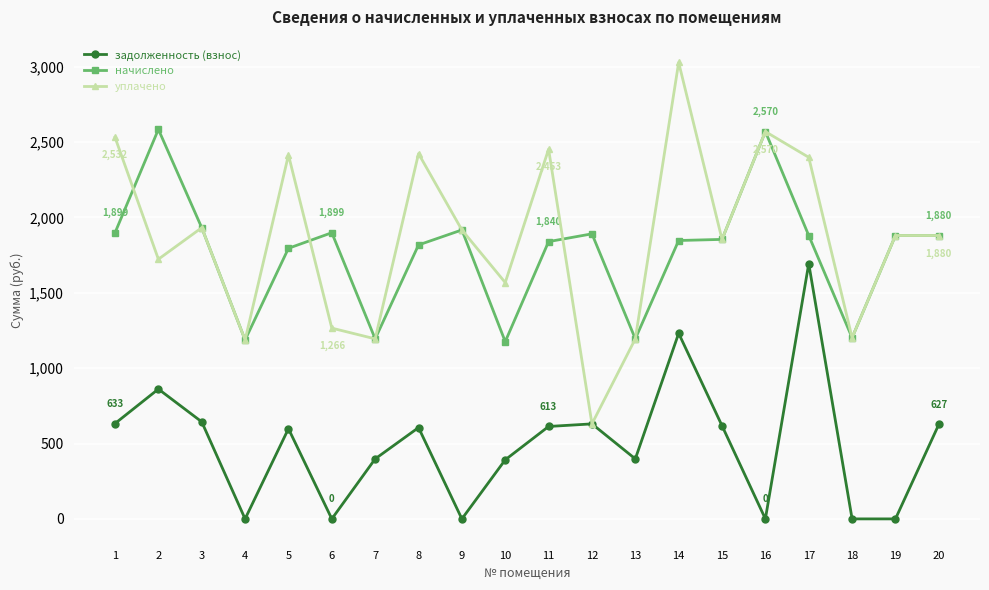

True or false: задолженность (взнос) has a value of 249.6 at 5.

False